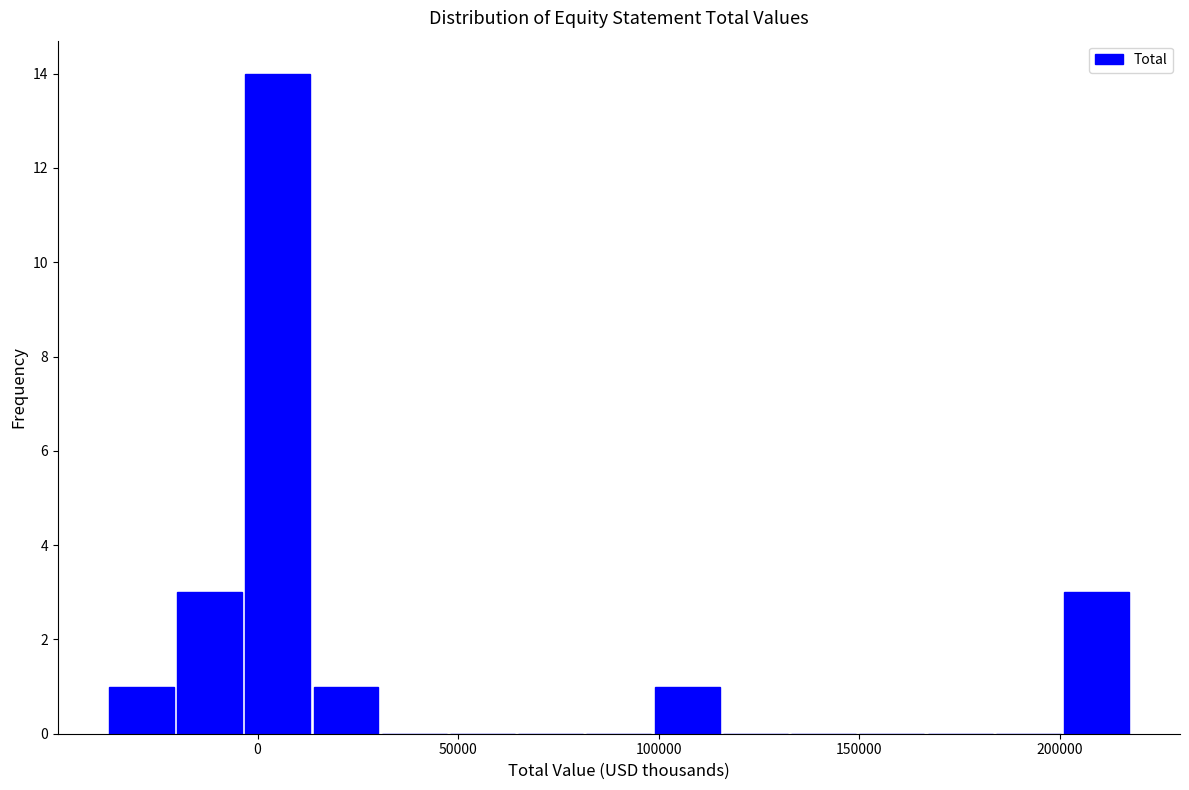

Around what value on the x-axis is the tallest bar? Give the approximate position of its centre, as read against the axis.

5000